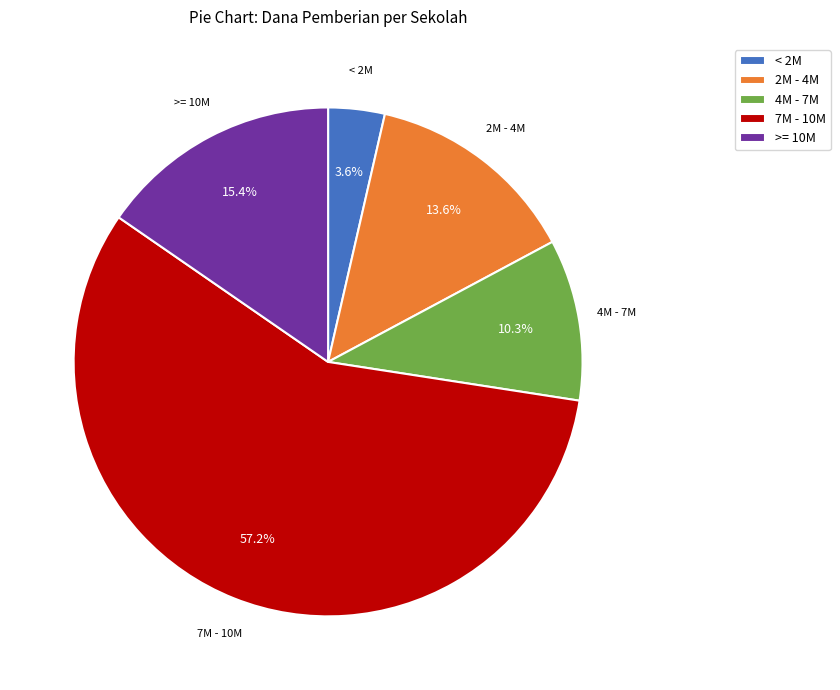

Which has a higher value, 4M - 7M or >= 10M?

>= 10M